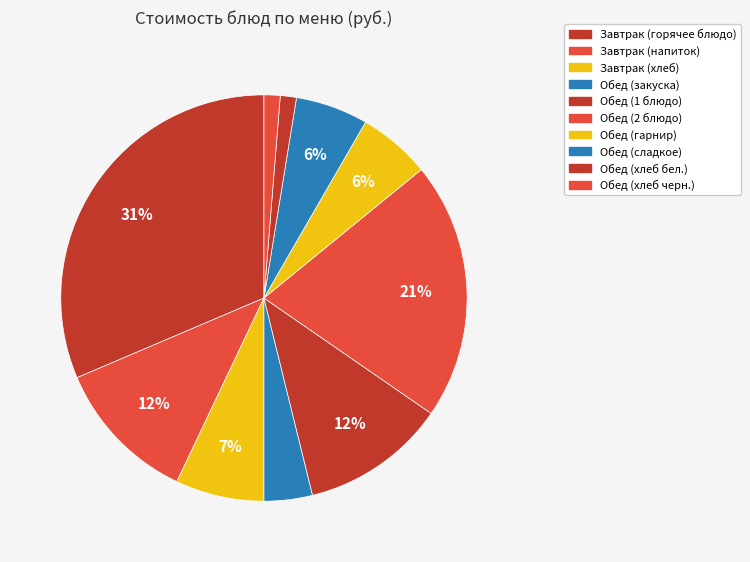

How many slices are in this pie chart?

10